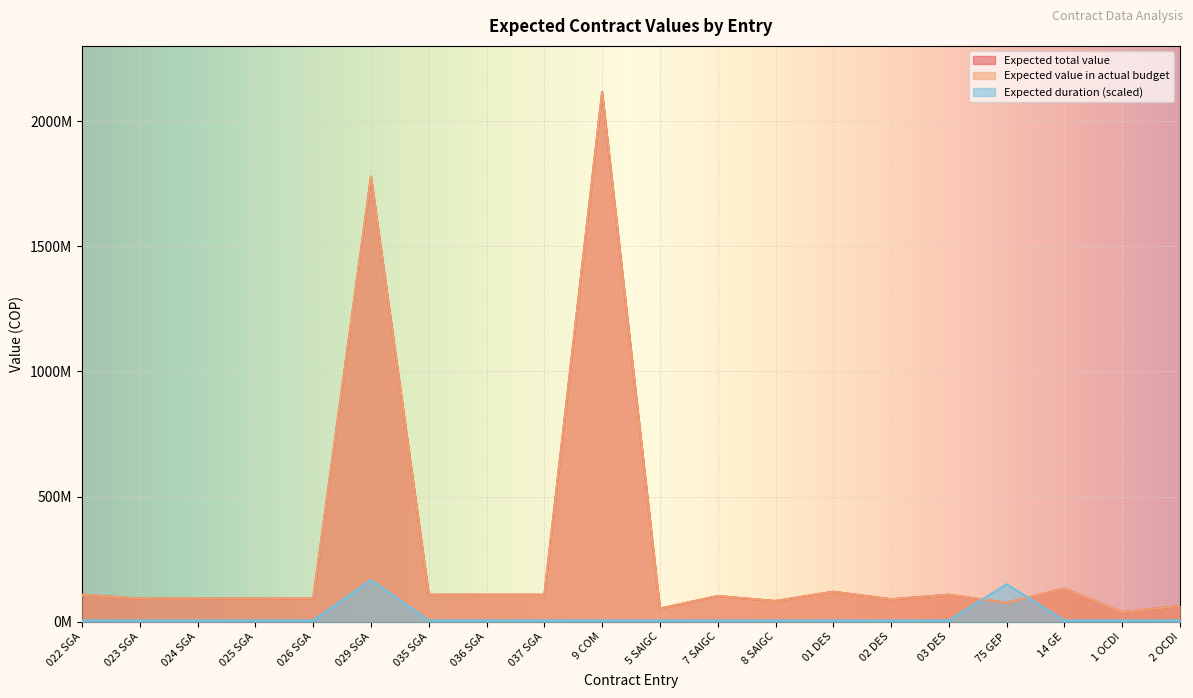

True or false: Expected duration (days/months) has a value of 9734780 at 024 SGA.

False